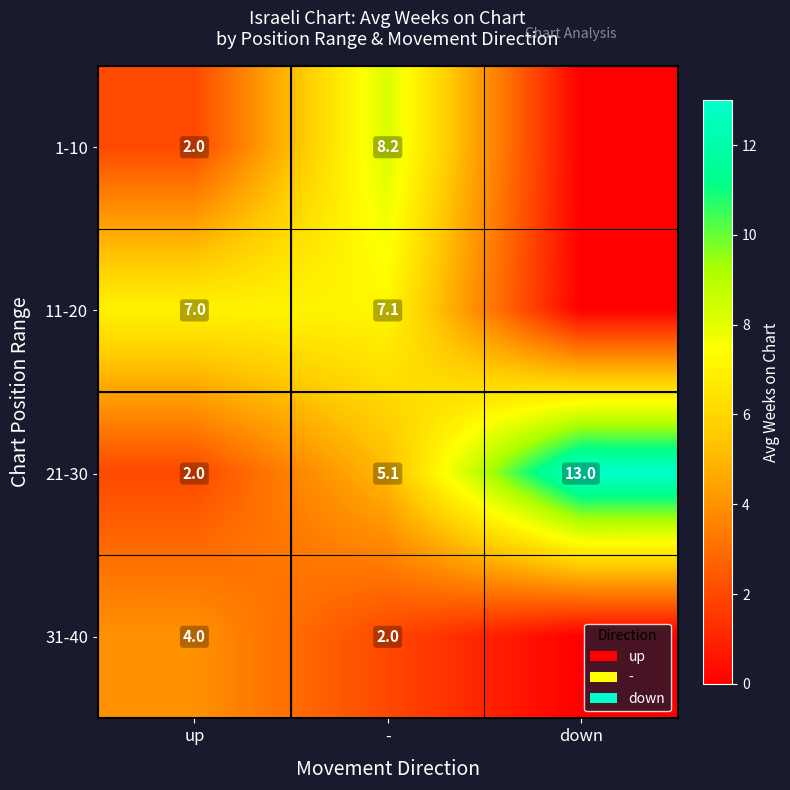

What is the total value across all series at up?

15.0